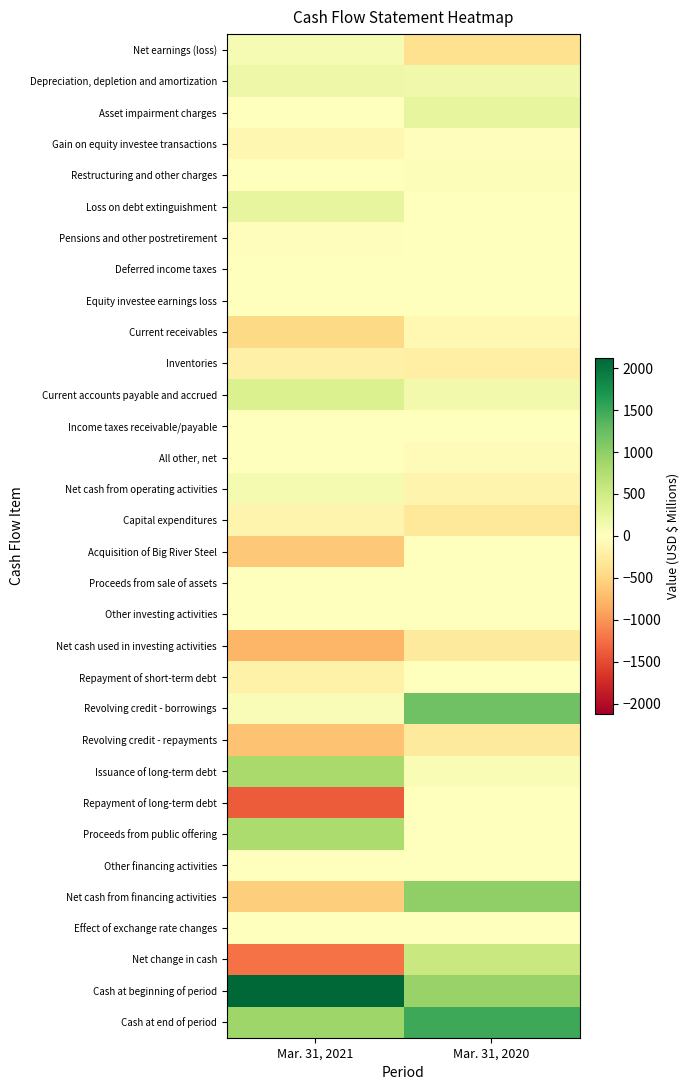

Which series changed the most between Mar. 31, 2021 and Mar. 31, 2020?

Net change in cash